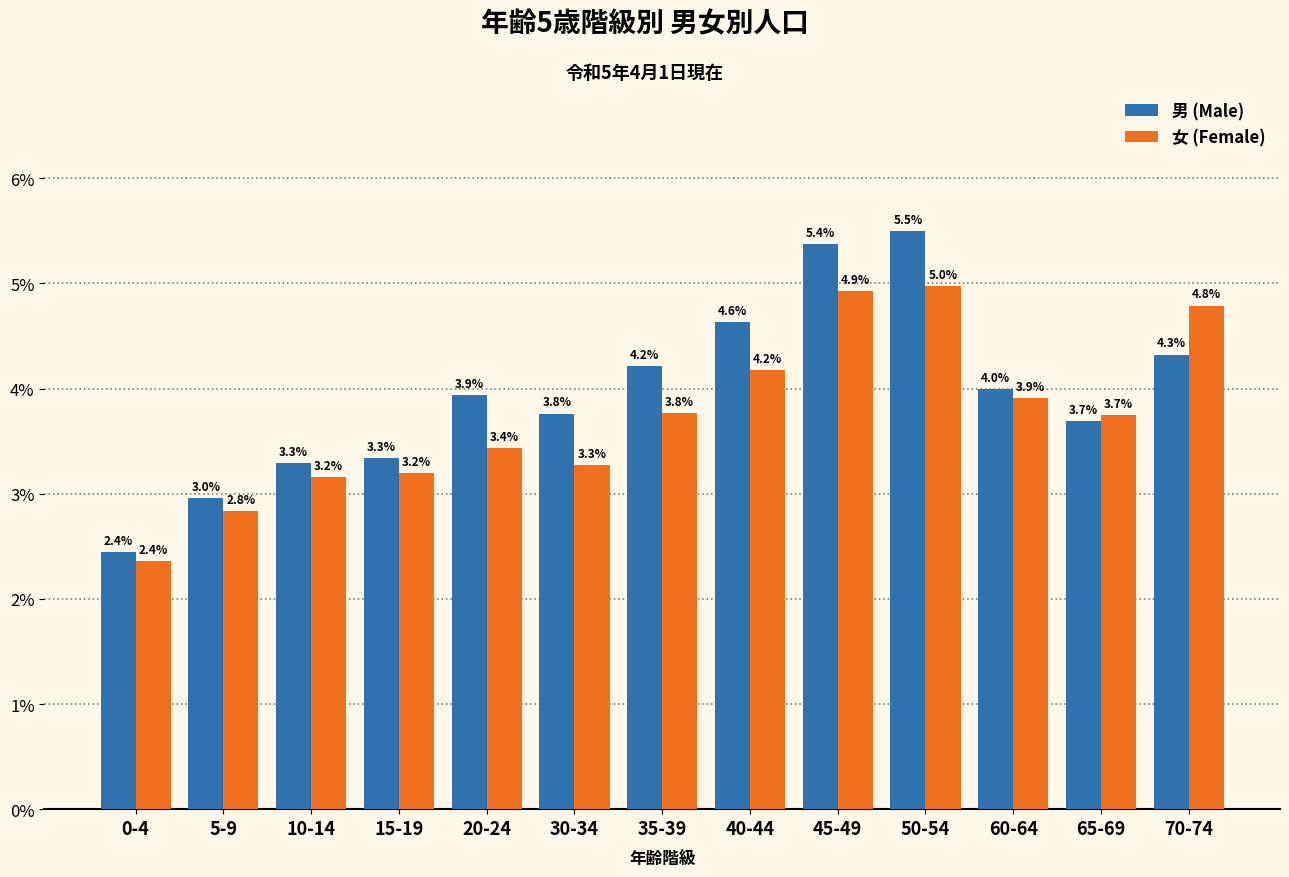

Which series has the largest range (max minus min)?

男 (Male)